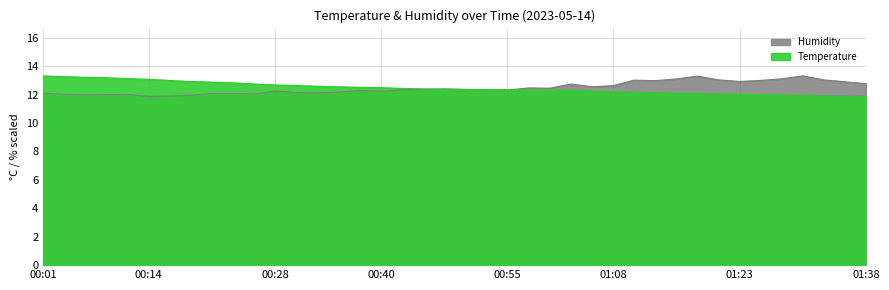

What is the label of the 20th point from the left?

00:48